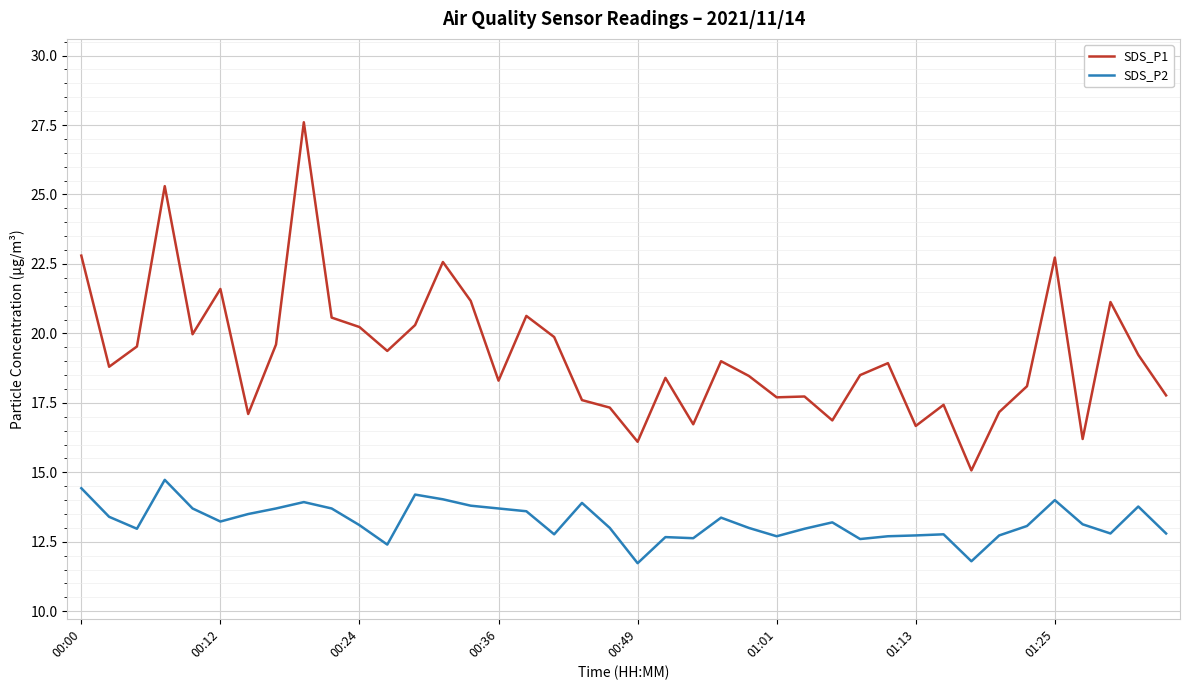

List the series in order of their overall mean, highest first.

SDS_P1, SDS_P2